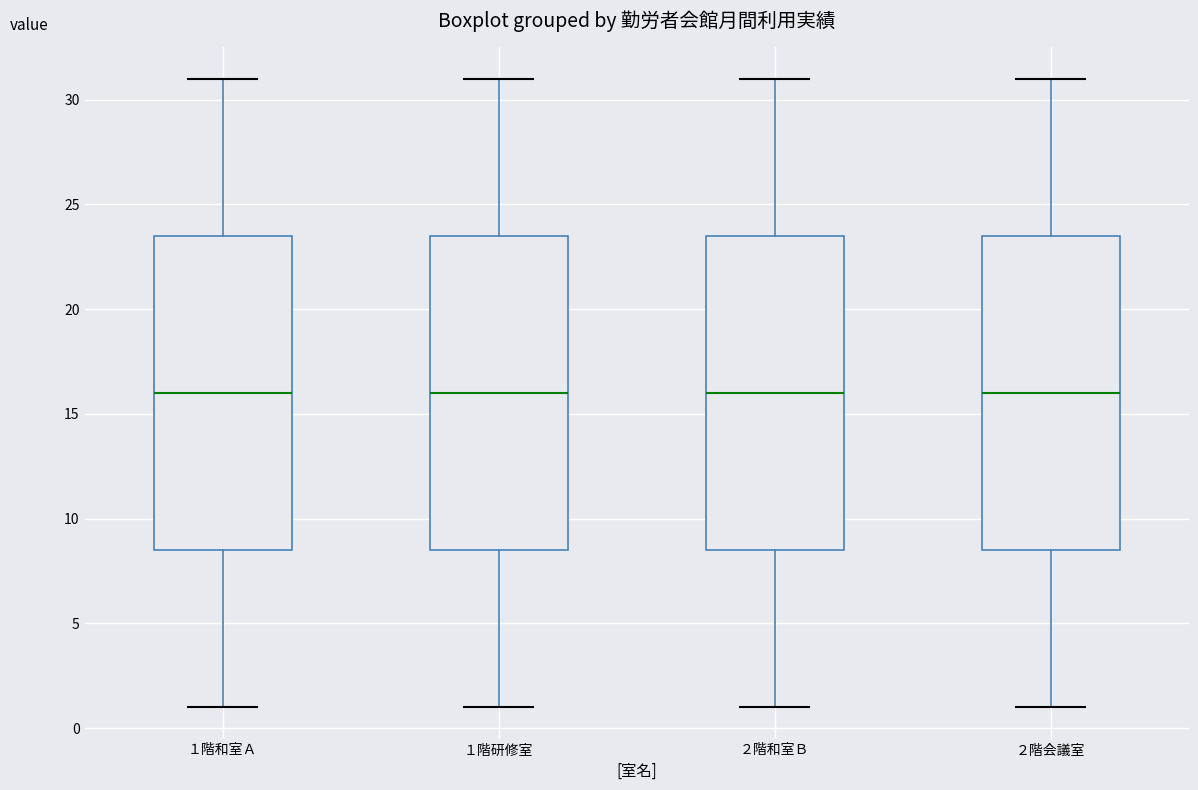

Where does the lower whisker of the box for ２階会議室 end on the y-axis? The values are not printed on the chart, so give them approximately, as read against the axis.

1.0